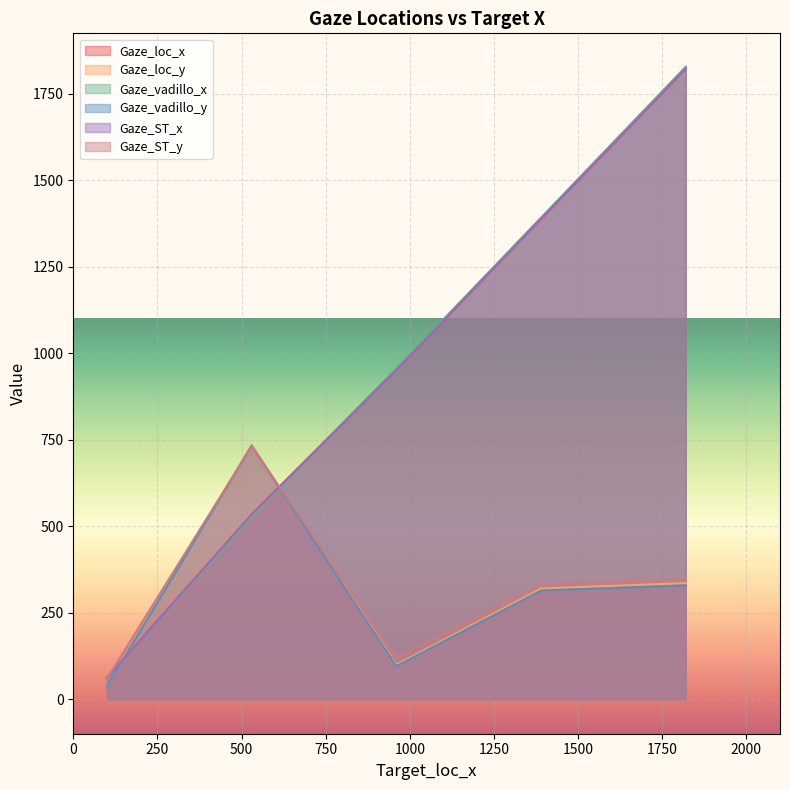

What is the value of the Gaze_vadillo_y point at the 5th from the left?

328.3